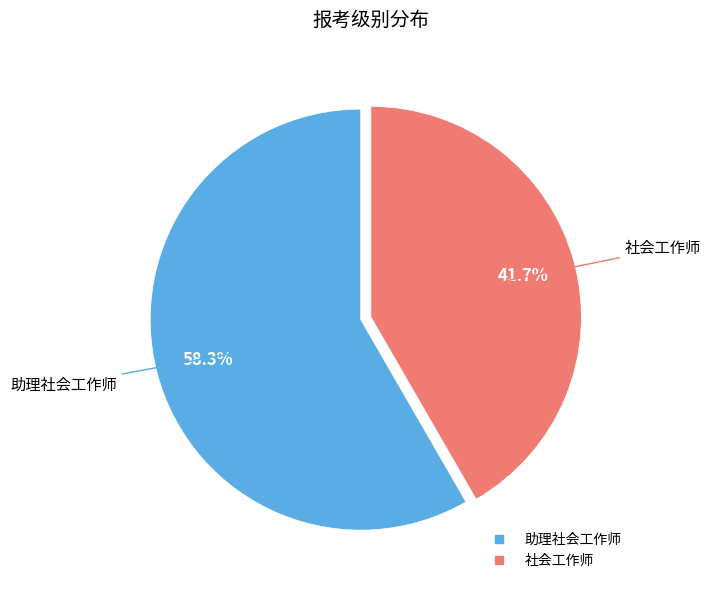

To the nearest percent, what portion does 助理社会工作师 represent?

58%